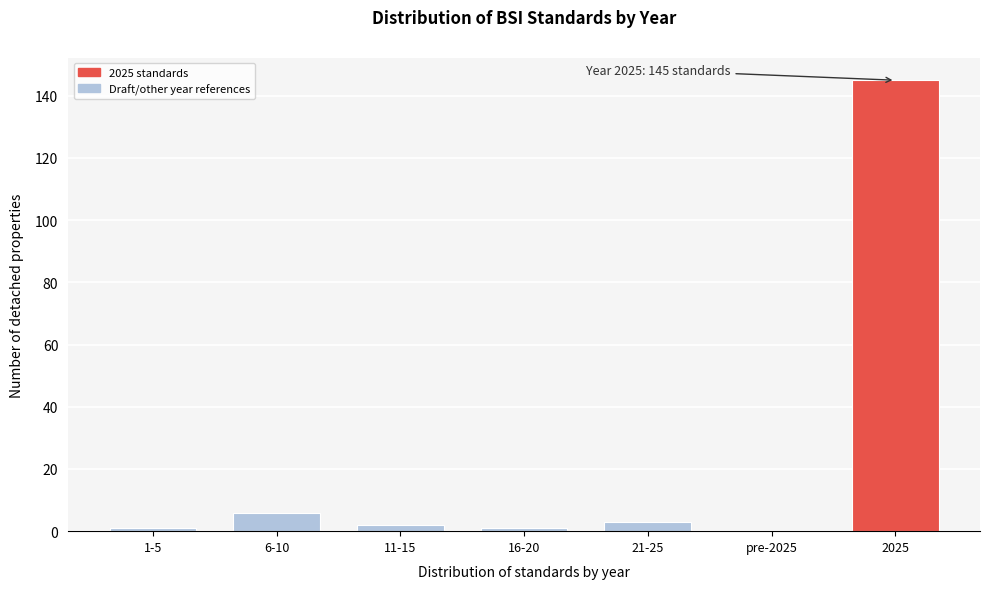

Reading left to right, extract all data points from this chart.

1-5=1	6-10=6	11-15=2	16-20=1	21-25=3	pre-2025=0	2025=145